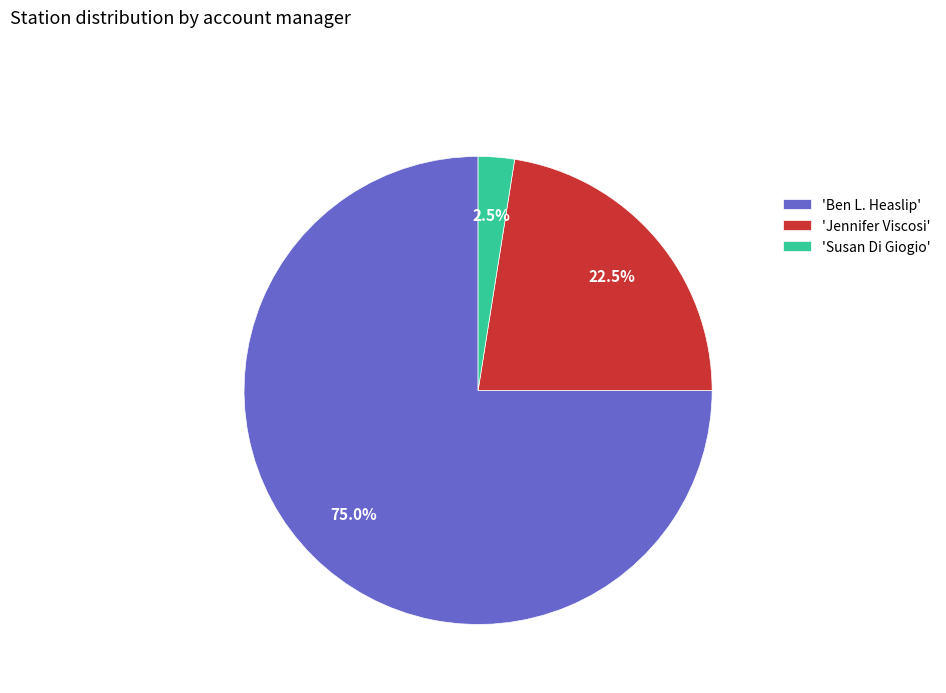

Do 'Susan Di Giogio' and 'Jennifer Viscosi' together represent more than half of the pie?

No